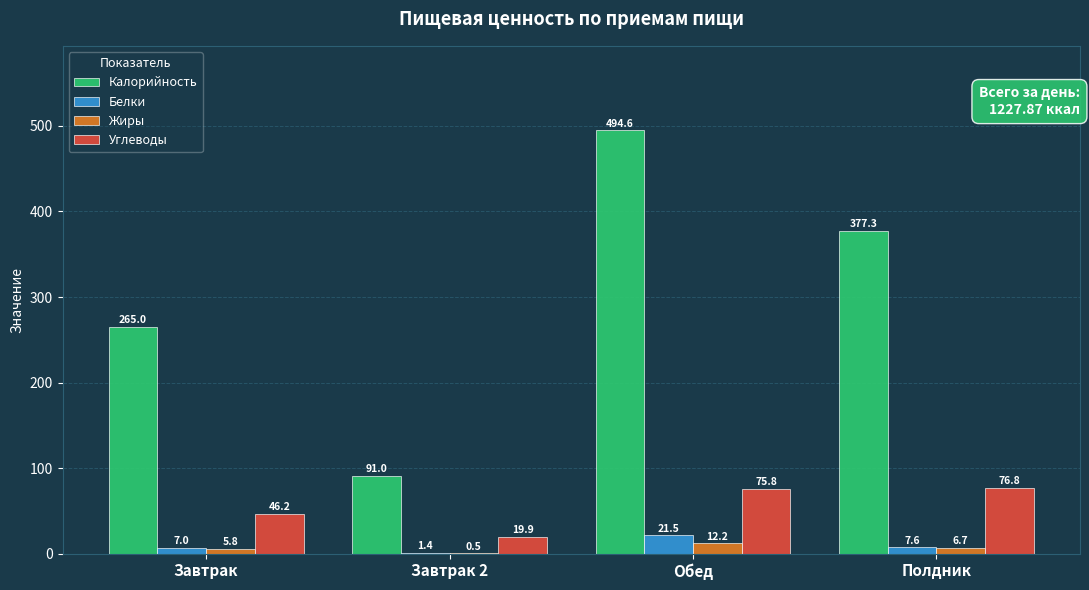

Where does the Углеводы series first go above 75?

Обед